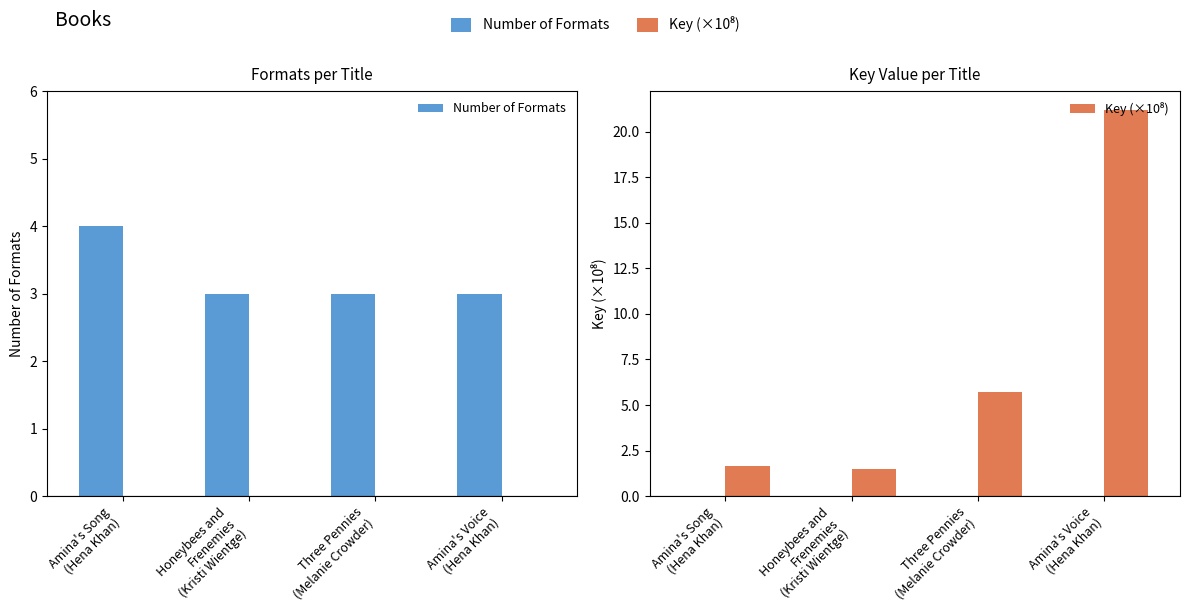

How many categories are shown in the chart?

4